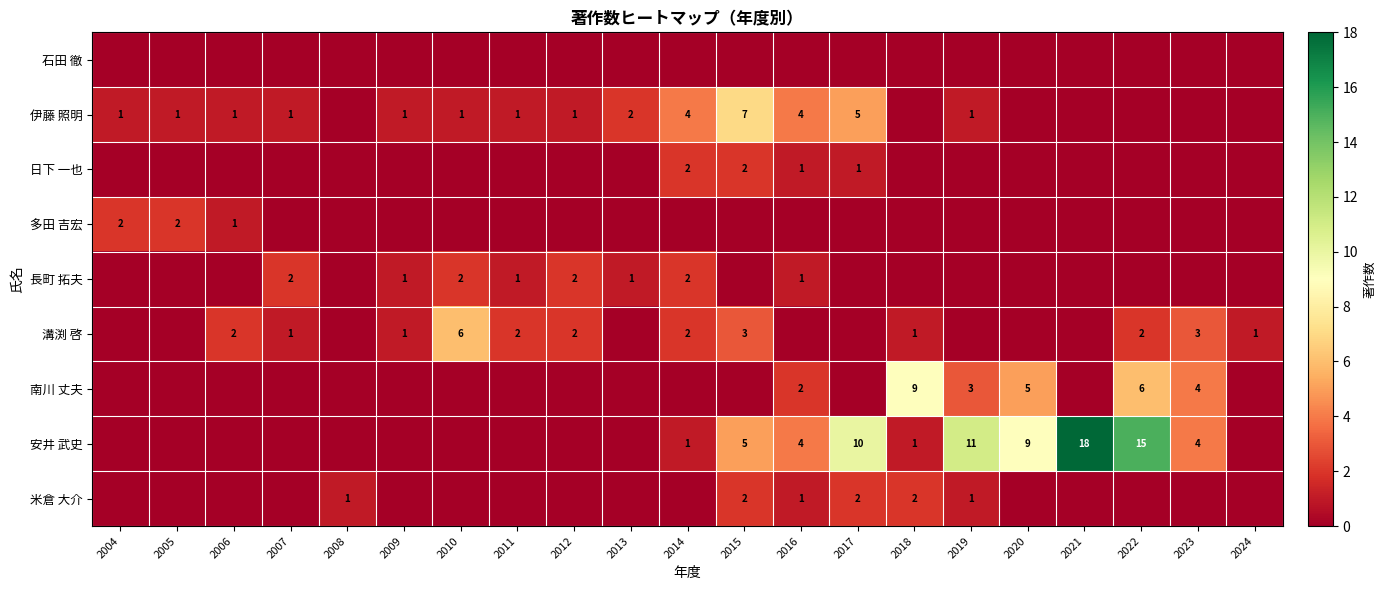

The 南川 丈夫 series shows 4 at 2023. True or false?

True